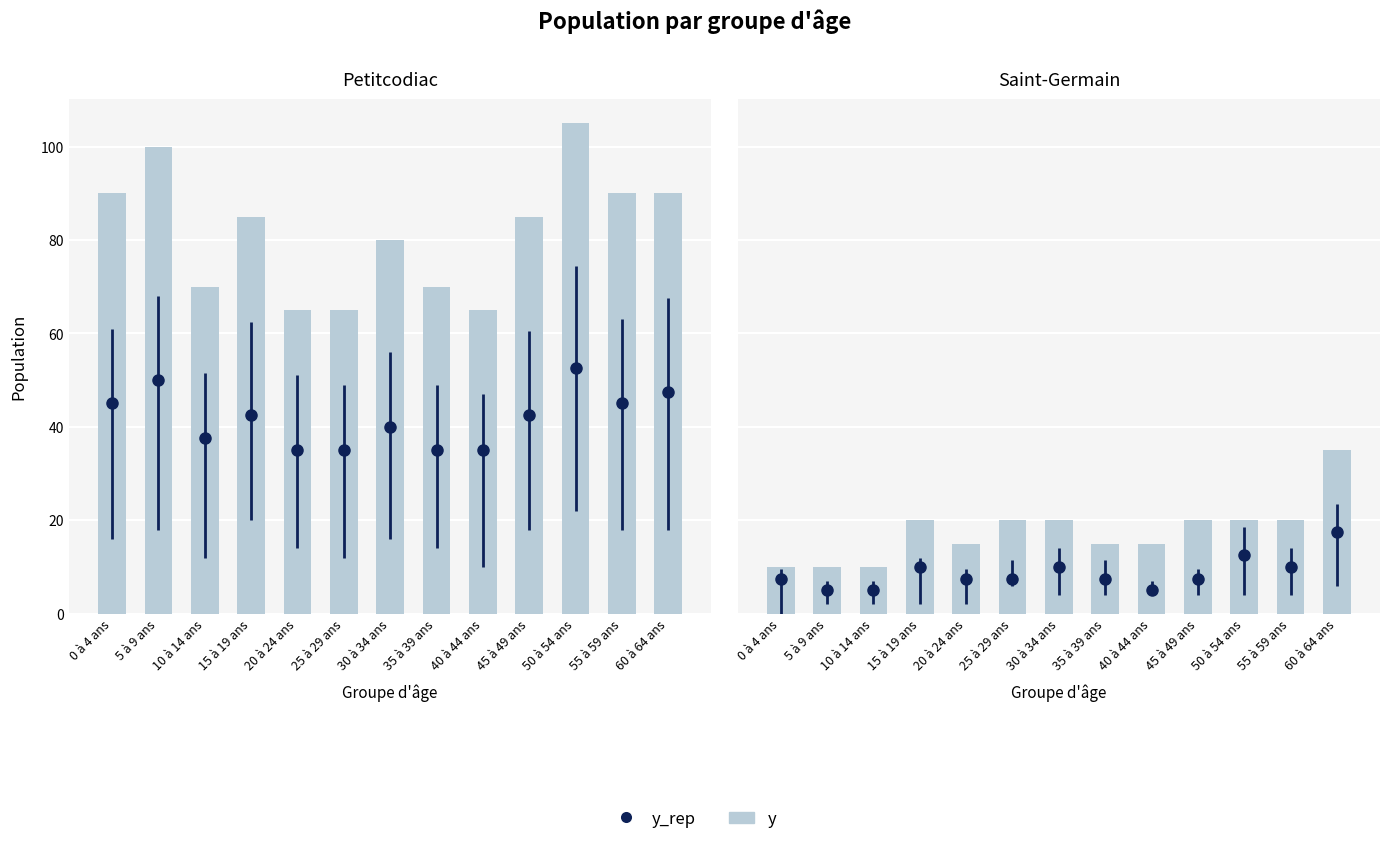

The value at 45 à 49 ans is 11. True or false?

False